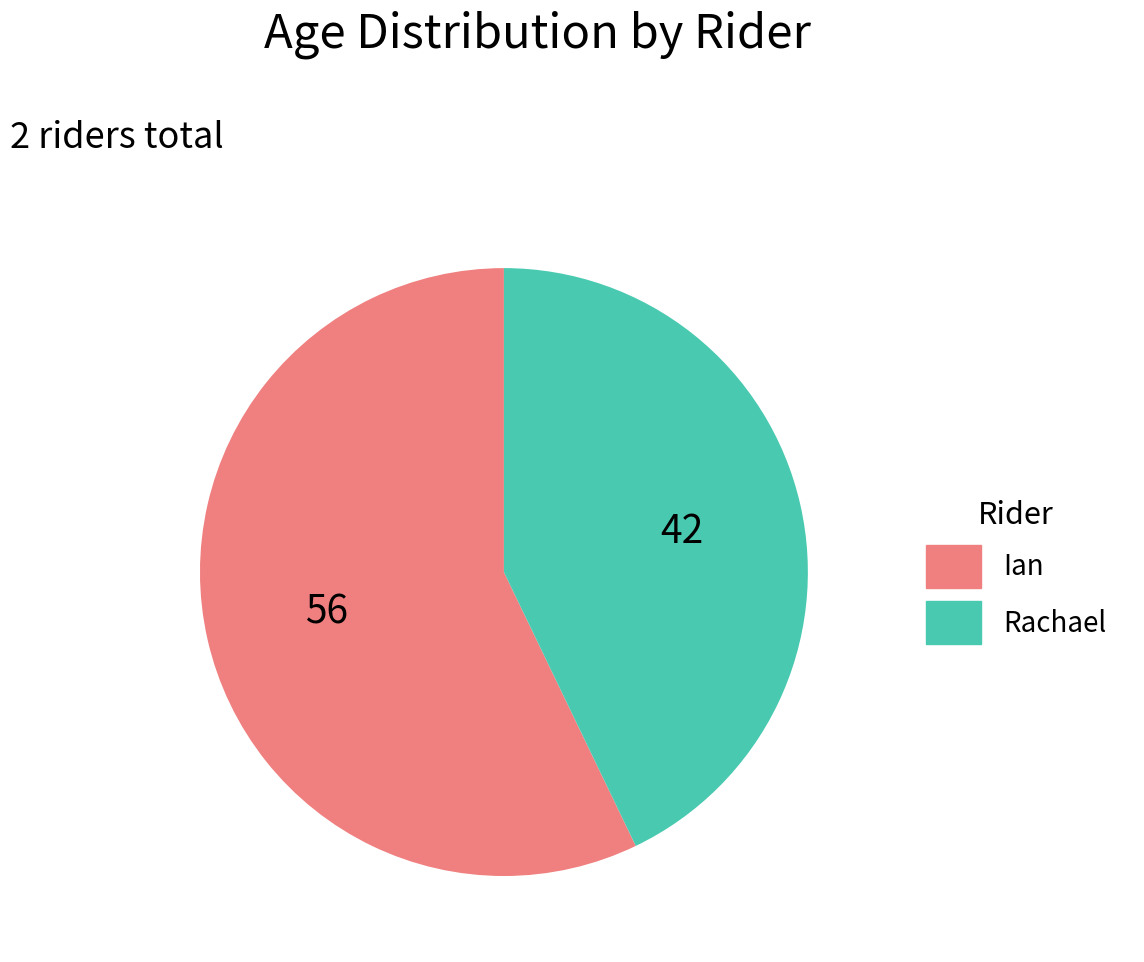

Is it true that Ian is 72% of the pie?

False